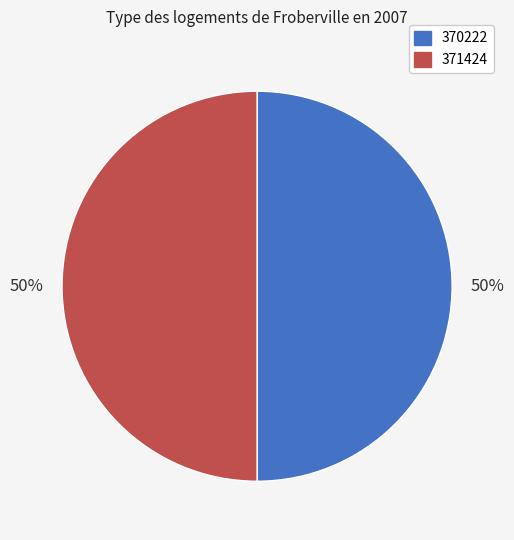

Combined, do 371424 and 370222 account for over 50%?

Yes